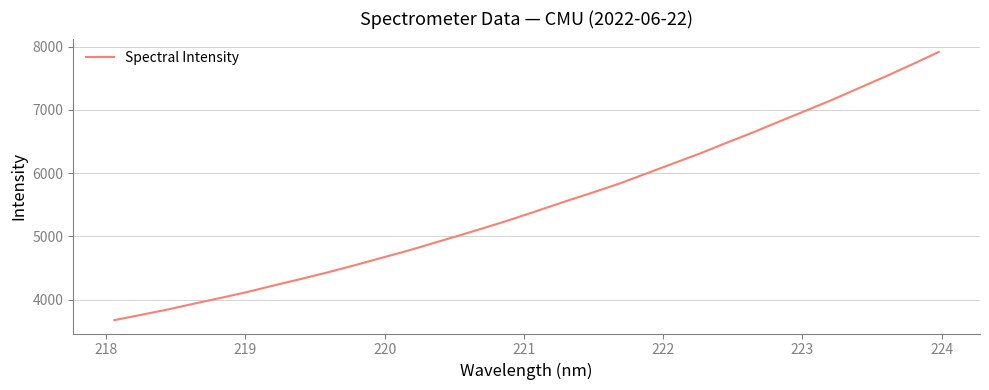

What is the minimum value shown in the chart?

3674.5